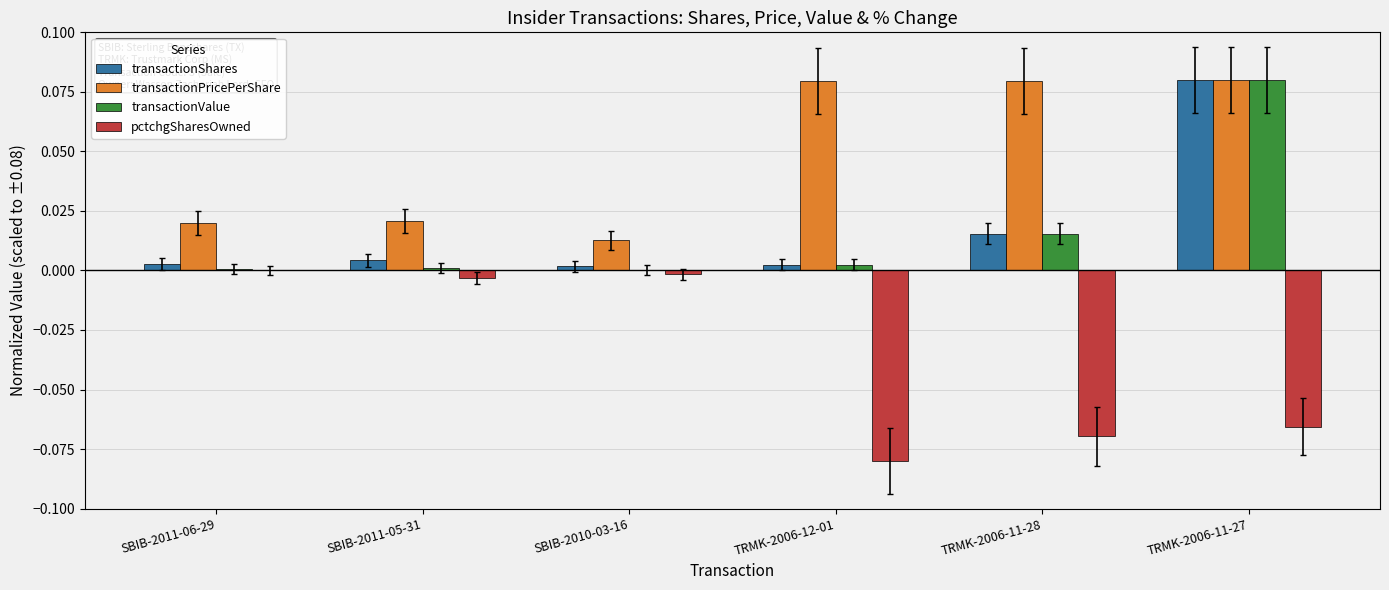

What is the sum of all transactionPricePerShare values?

0.3